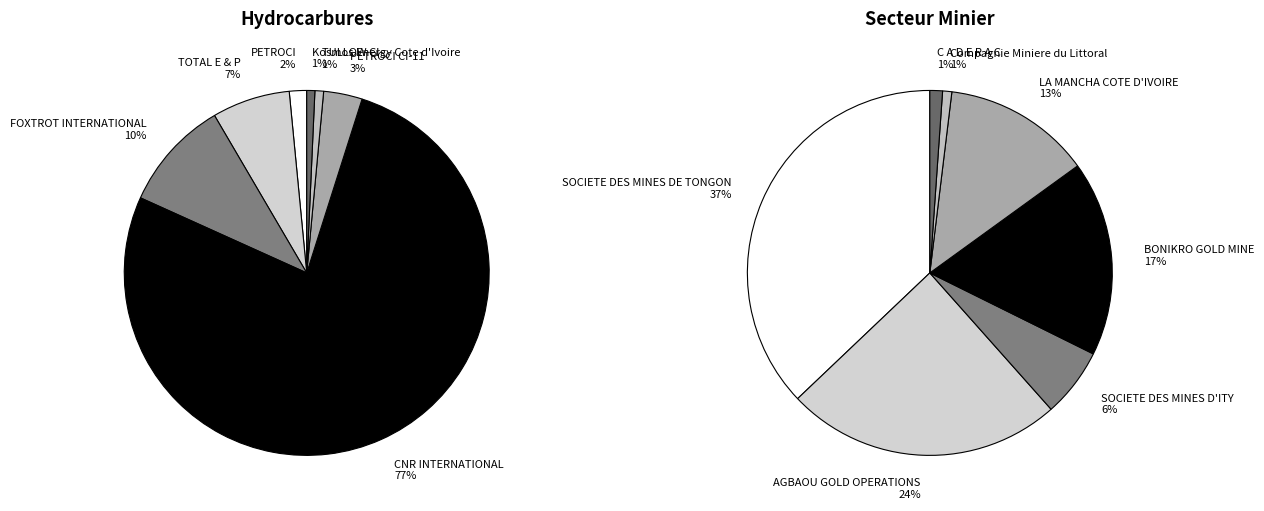

Which series has the widest spread of values?

Secteur des hydrocarbures